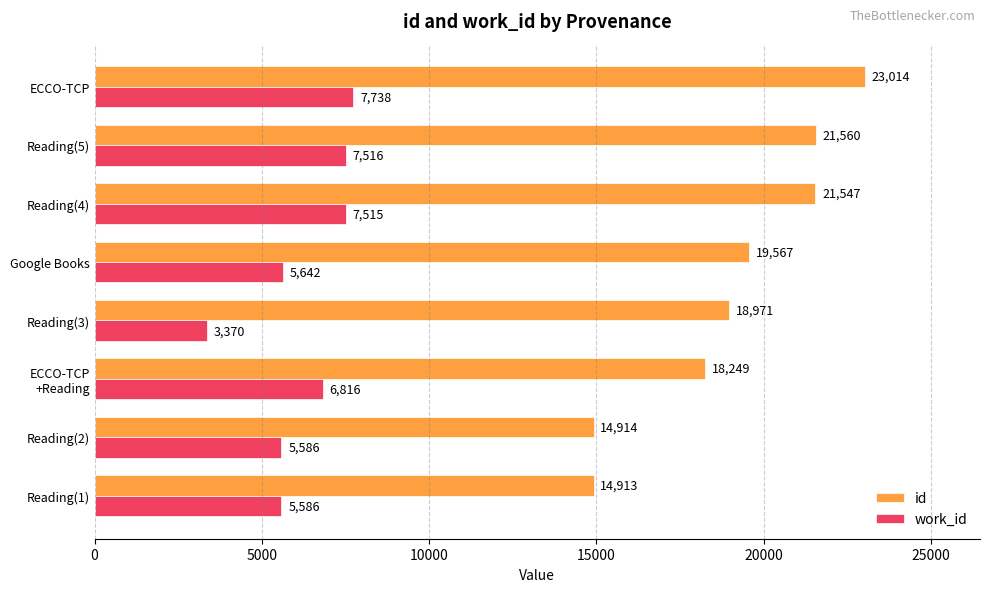

How many categories are shown in the chart?

8